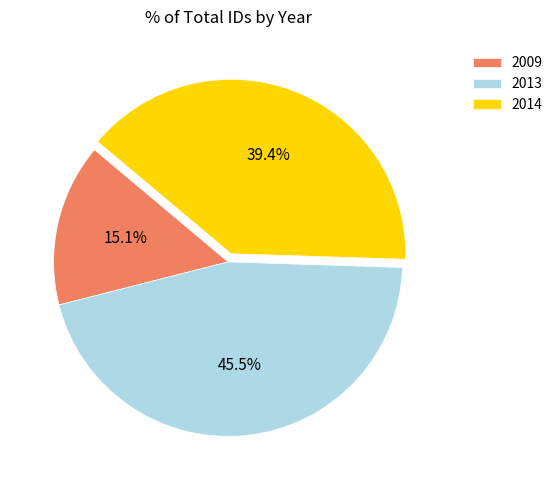

Count the number of slices in the pie.

3